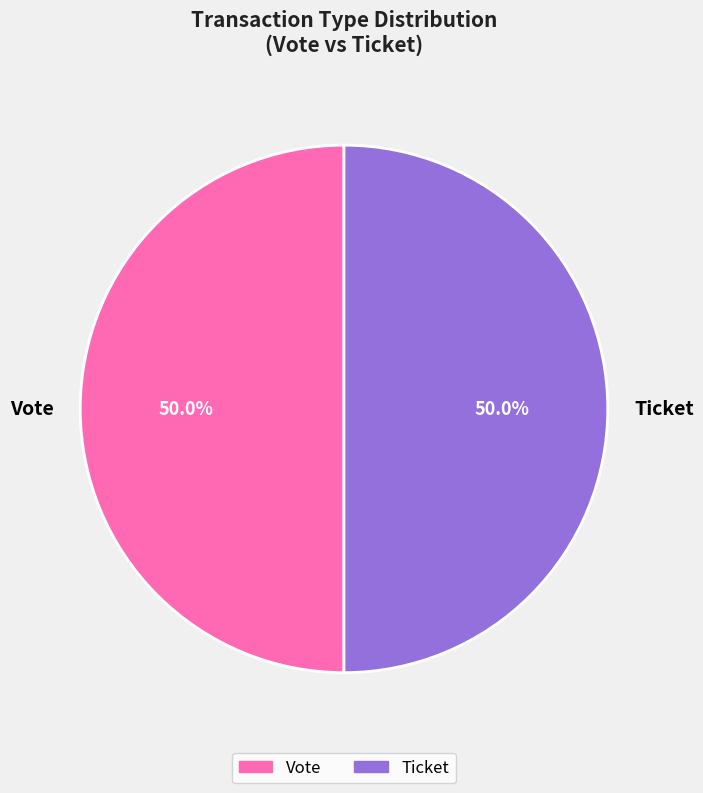

Approximately how many times larger is the value at Vote compared to Ticket?

1.0